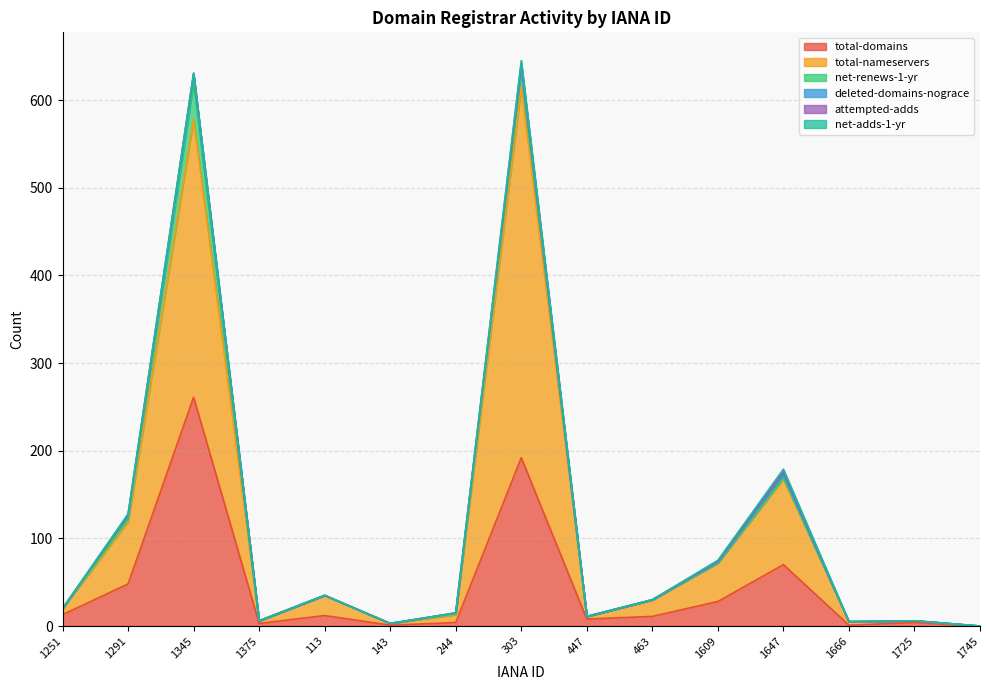

At 143, list the series in order from largest to smallest.

total-nameservers, total-domains, net-renews-1-yr, deleted-domains-nograce, attempted-adds, net-adds-1-yr